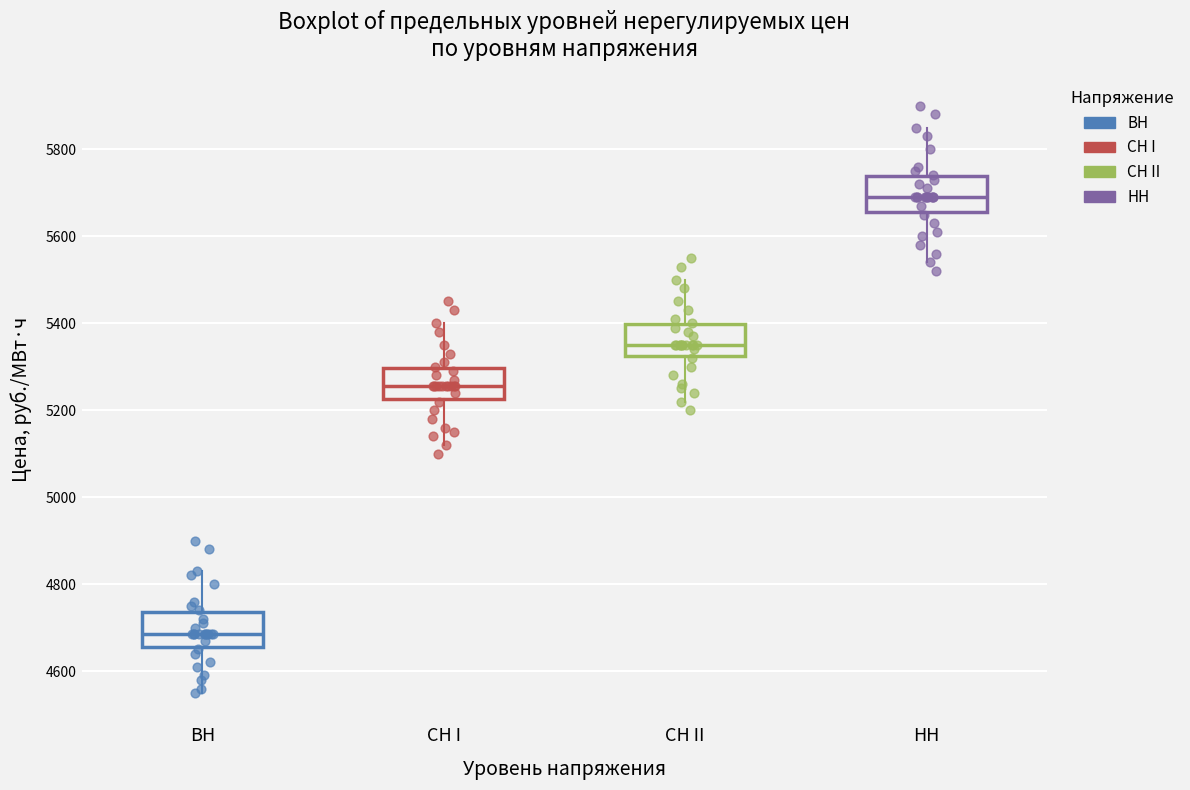

Reading left to right, read every box against the y-axis: the position of its median line, the range the box covers, and the ends of its whiskers. The values are not printed on the chart, so give them approximately, as read against the axis.

ВН: median 4680, box 4660 to 4740, whiskers 4560 to 4840
СН I: median 5260, box 5220 to 5300, whiskers 5120 to 5400
СН II: median 5360, box 5320 to 5400, whiskers 5220 to 5500
НН: median 5680, box 5660 to 5740, whiskers 5540 to 5860